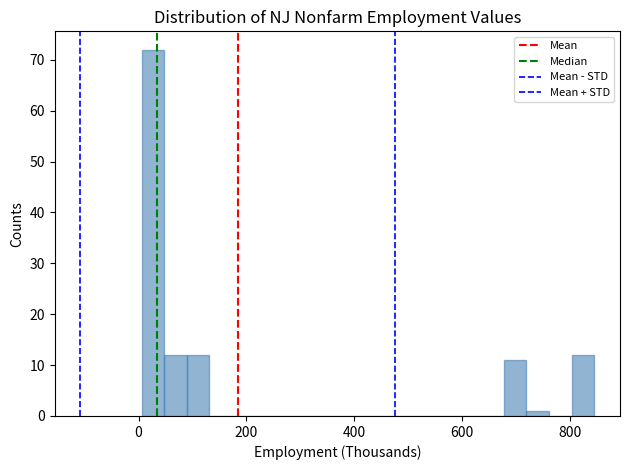

Read against the x-axis, roughly where is the centre of the tallest bar?

20